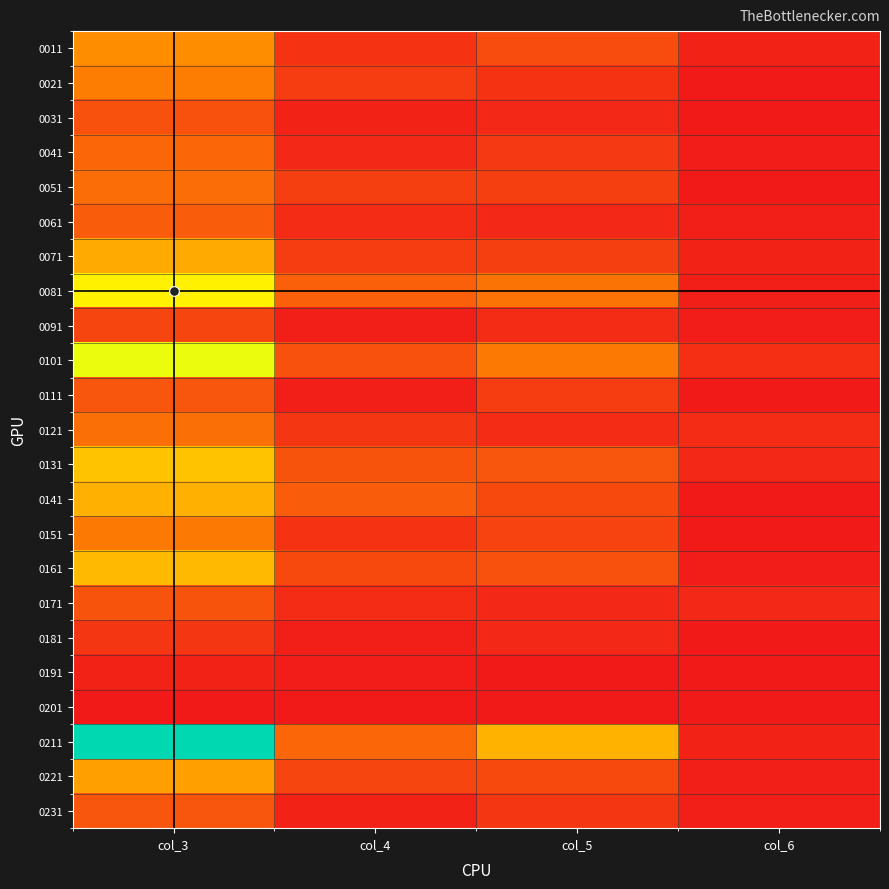

Which has a higher value, col_3 or col_5?

col_3